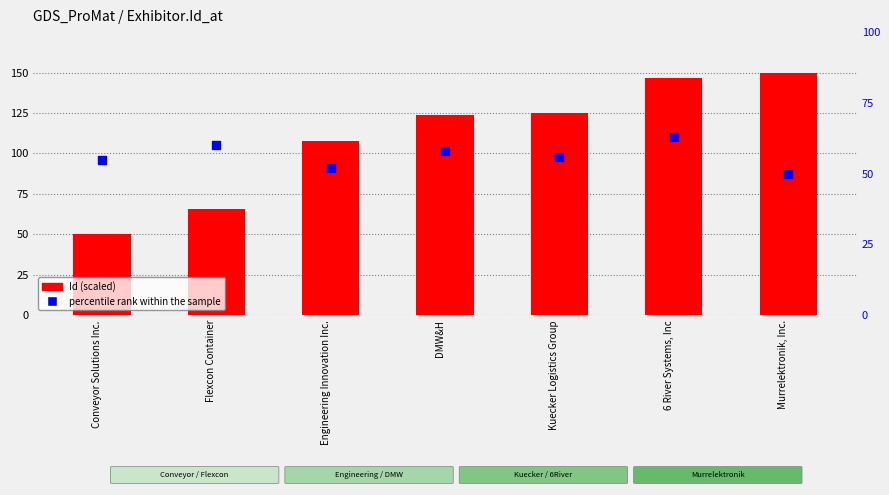

Is the value of percentile rank within the sample at Conveyor Solutions Inc. greater than the value of Id (scaled) at Murrelektronik, Inc.?

No